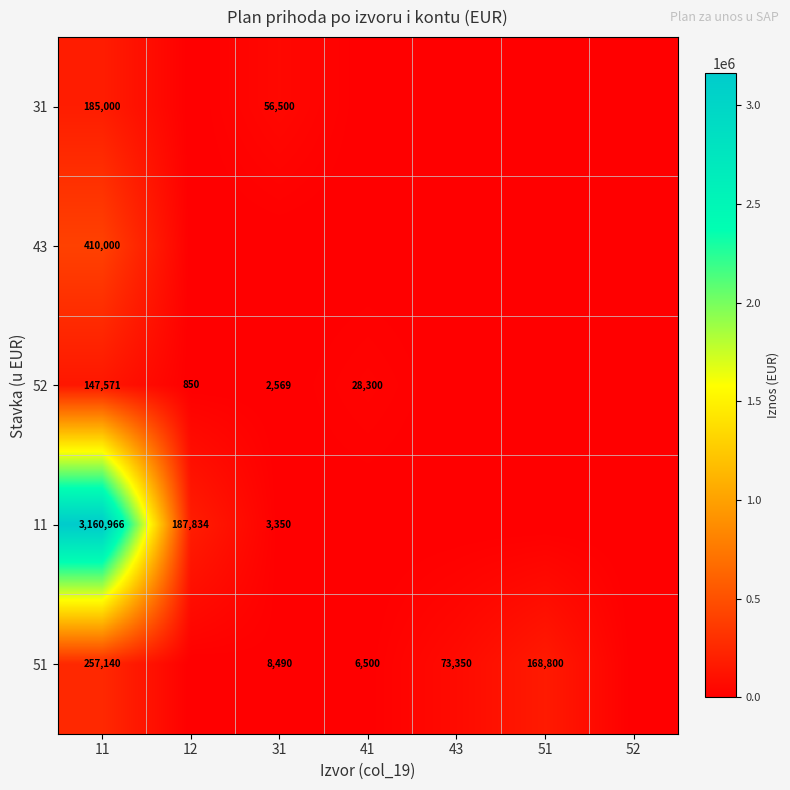

What value does the 31 series have at 11, to the nearest 10?

185000